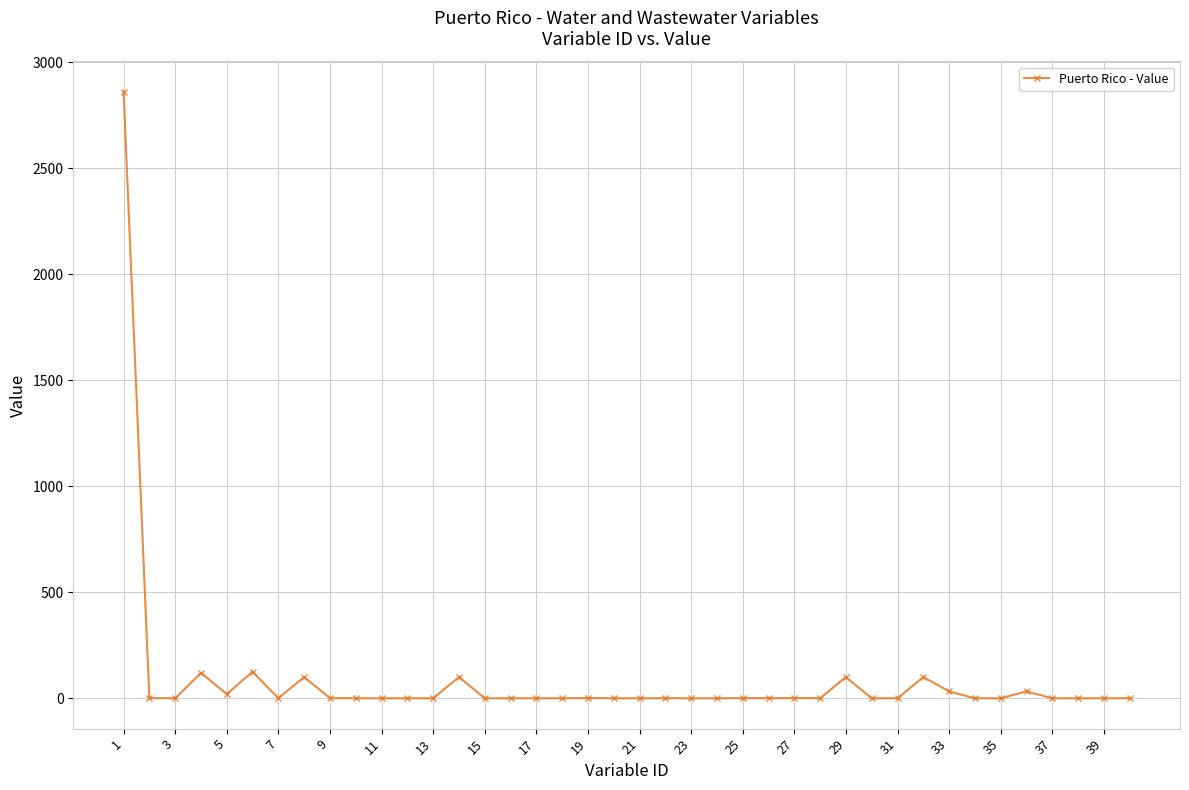

What is the maximum value shown in the chart?

2860.8